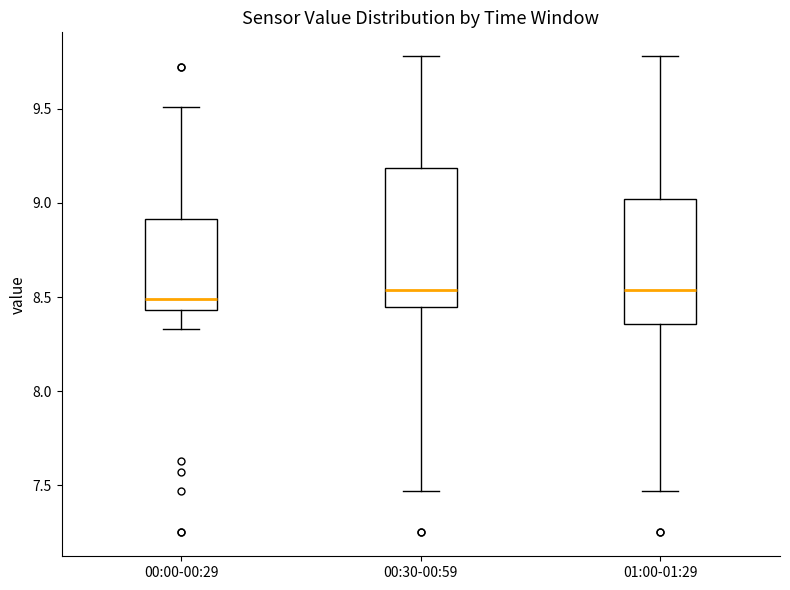

Reading left to right, transcribe this box plot: for each box, give where its median line is, the range the box spans, and where its two whiskers end, as read against the y-axis. The values are not printed on the chart, so give them approximately, as read against the axis.

00:00-00:29: median 8.50, box 8.45 to 8.90, whiskers 8.35 to 9.50
00:30-00:59: median 8.55, box 8.45 to 9.20, whiskers 7.45 to 9.80
01:00-01:29: median 8.55, box 8.35 to 9.00, whiskers 7.45 to 9.80